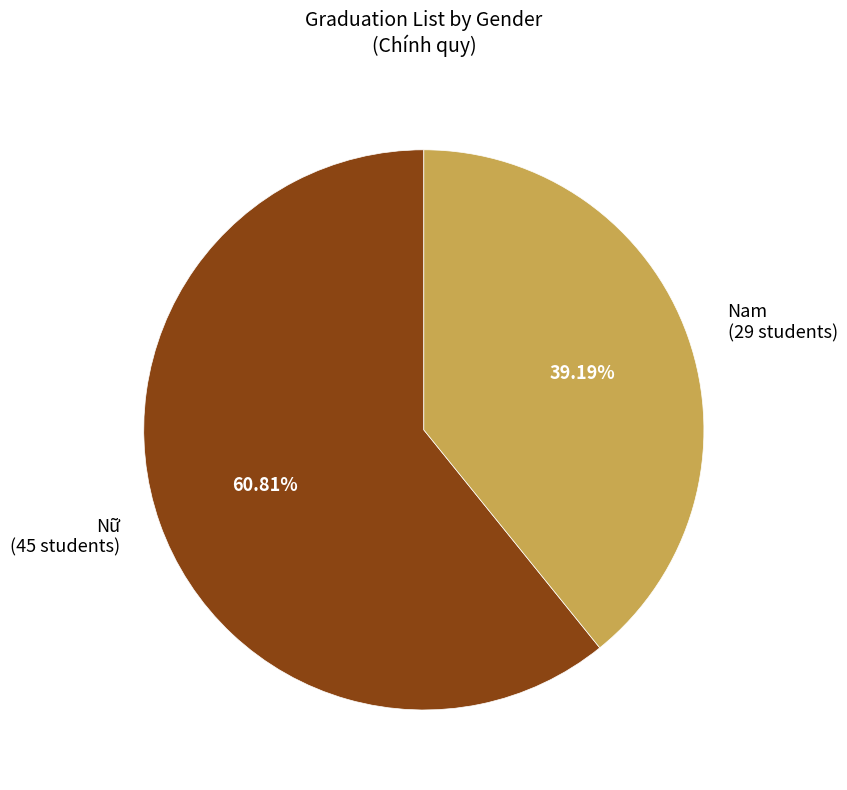

True or false: Nam accounts for 44% of the total.

False